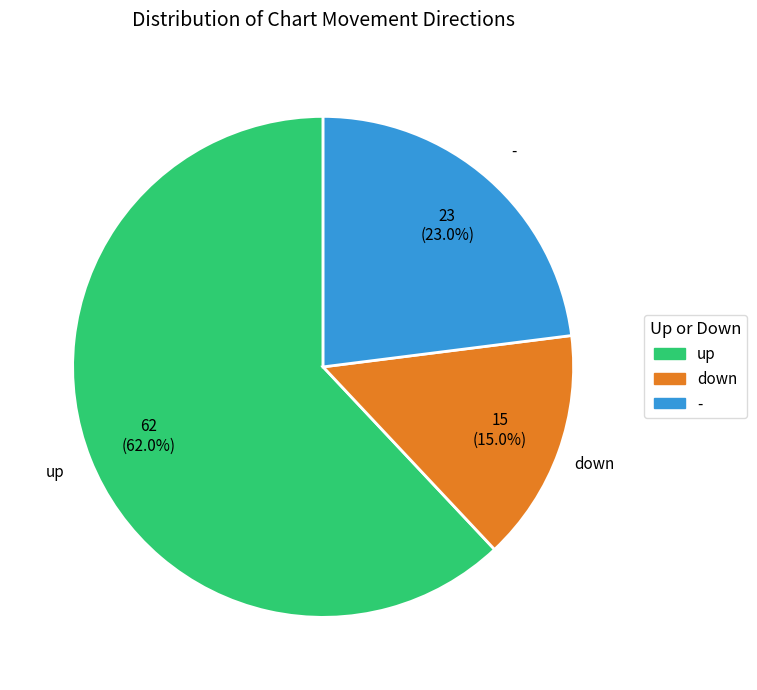

To the nearest percent, what percentage of the pie is -?

23%